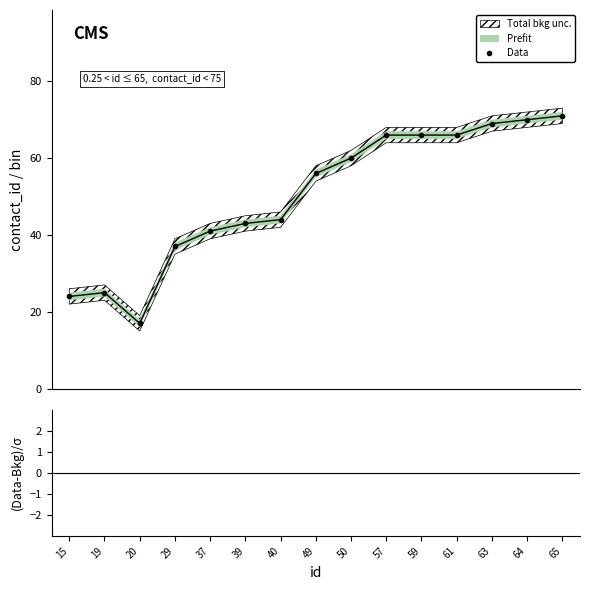

Which label corresponds to the largest value in the chart?

65